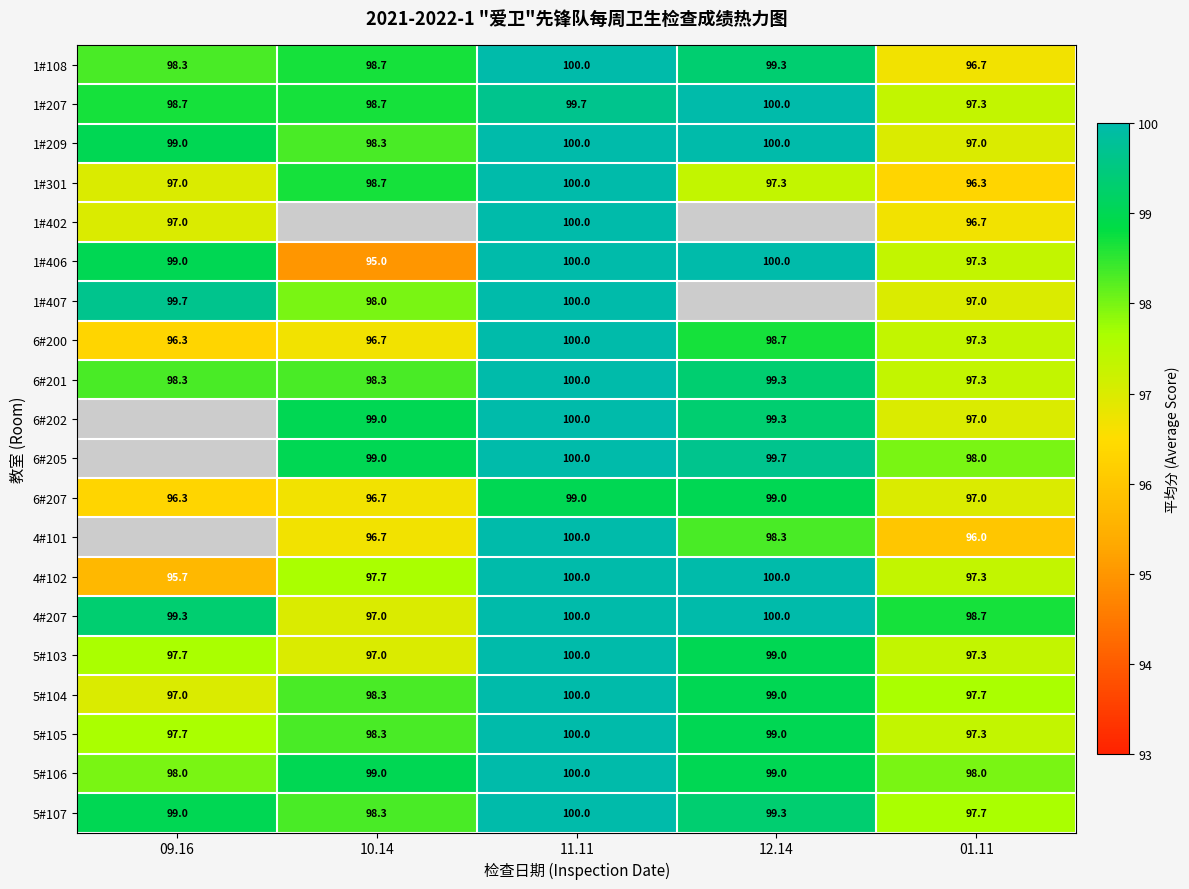

Is the value of 4#207 at 10.14 greater than the value of 1#406 at 10.14?

Yes